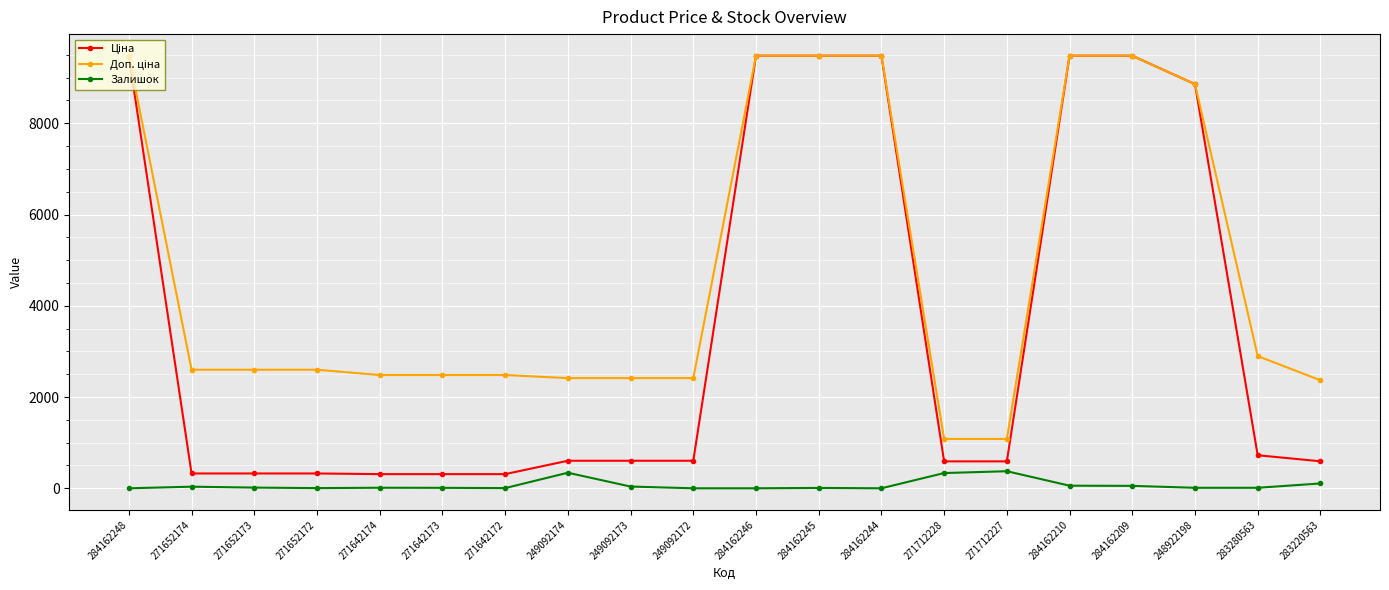

Is it true that Залишок equals 15.0 at 271652173?

True